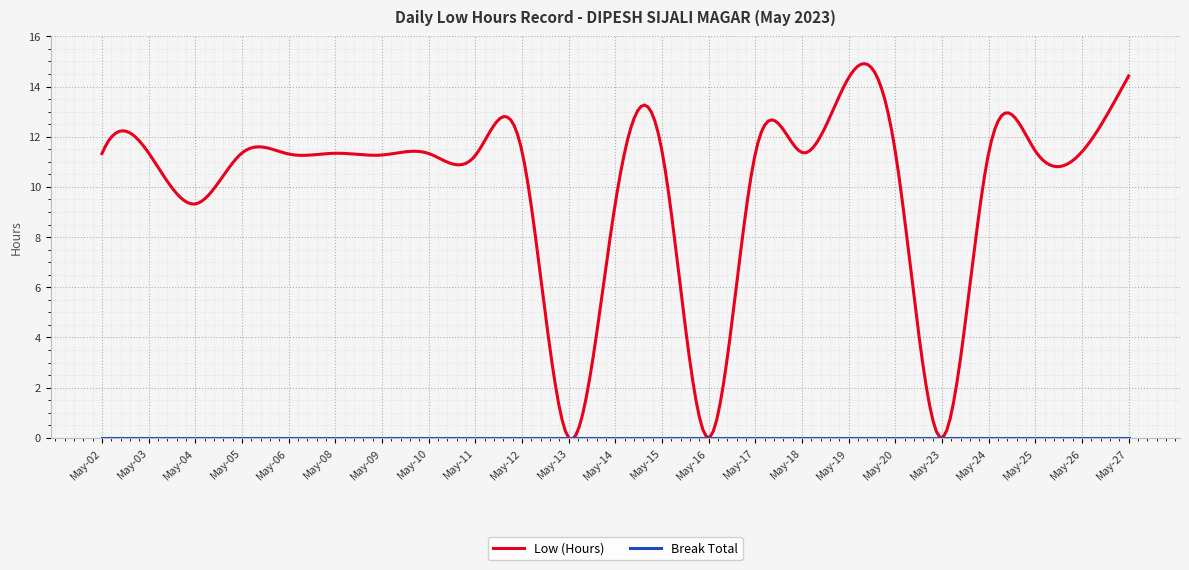

Which series has the largest total across all categories?

Low (Hours)